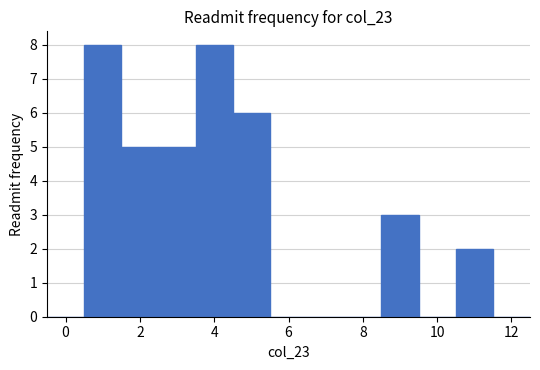

Reading left to right, transcribe this chart: for each bar, give the range it covers on the x-axis and its height. Neither the bar edges nor the heights are printed on the chart, so give them approximately, as read against the axes.

-0.5 to 0.5: 0
0.5 to 1.5: 8
1.5 to 2.5: 5
2.5 to 3.5: 5
3.5 to 4.5: 8
4.5 to 5.5: 6
5.5 to 6.5: 0
6.5 to 7.5: 0
7.5 to 8.5: 0
8.5 to 9.5: 3
9.5 to 10.5: 0
10.5 to 11.5: 2
11.5 to 12.5: 0